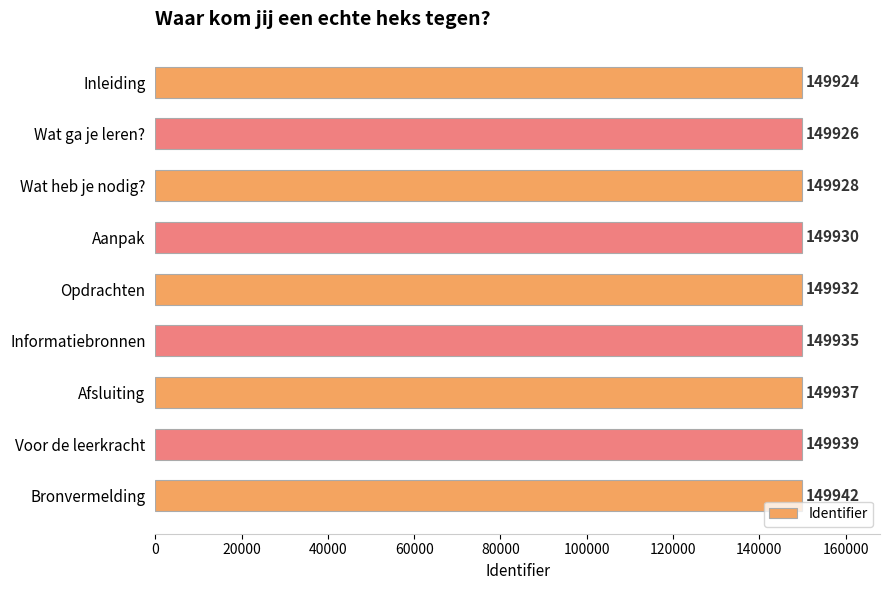

What is the smallest value displayed?

149924